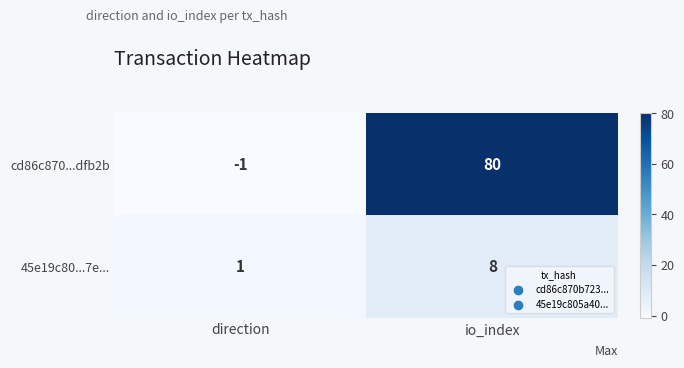

Where is cd86c870...dfb2b nearest to the value 39?

direction